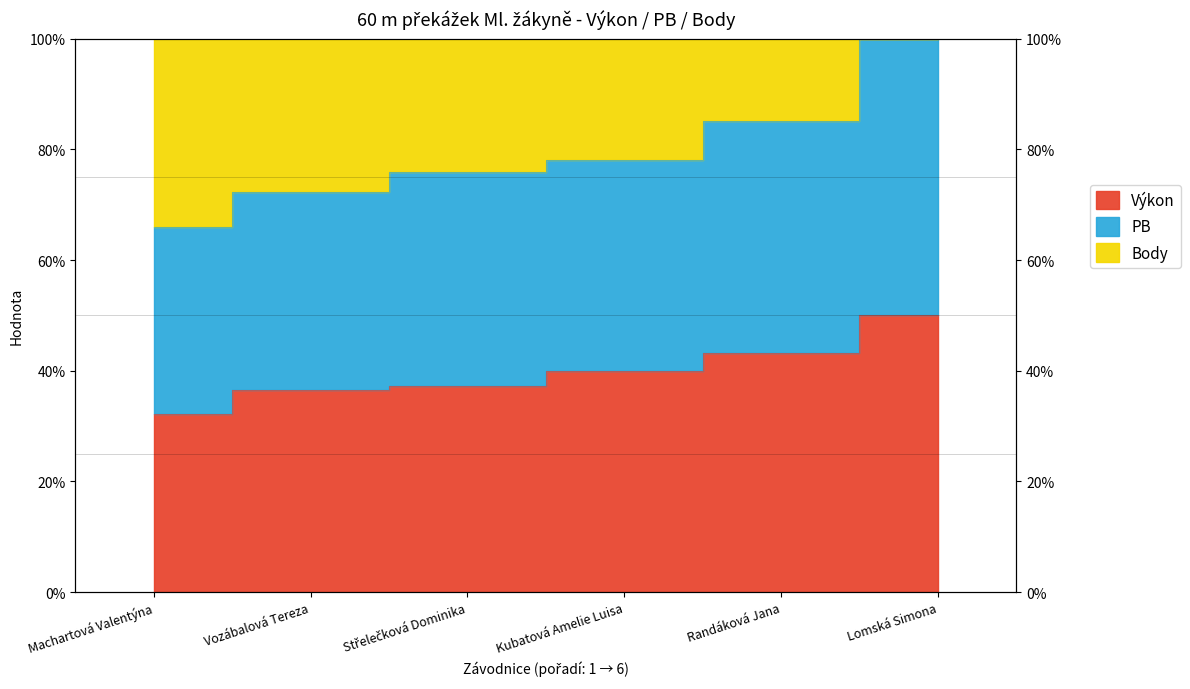

What is the label of the 6th point from the right?

Machartová Valentýna